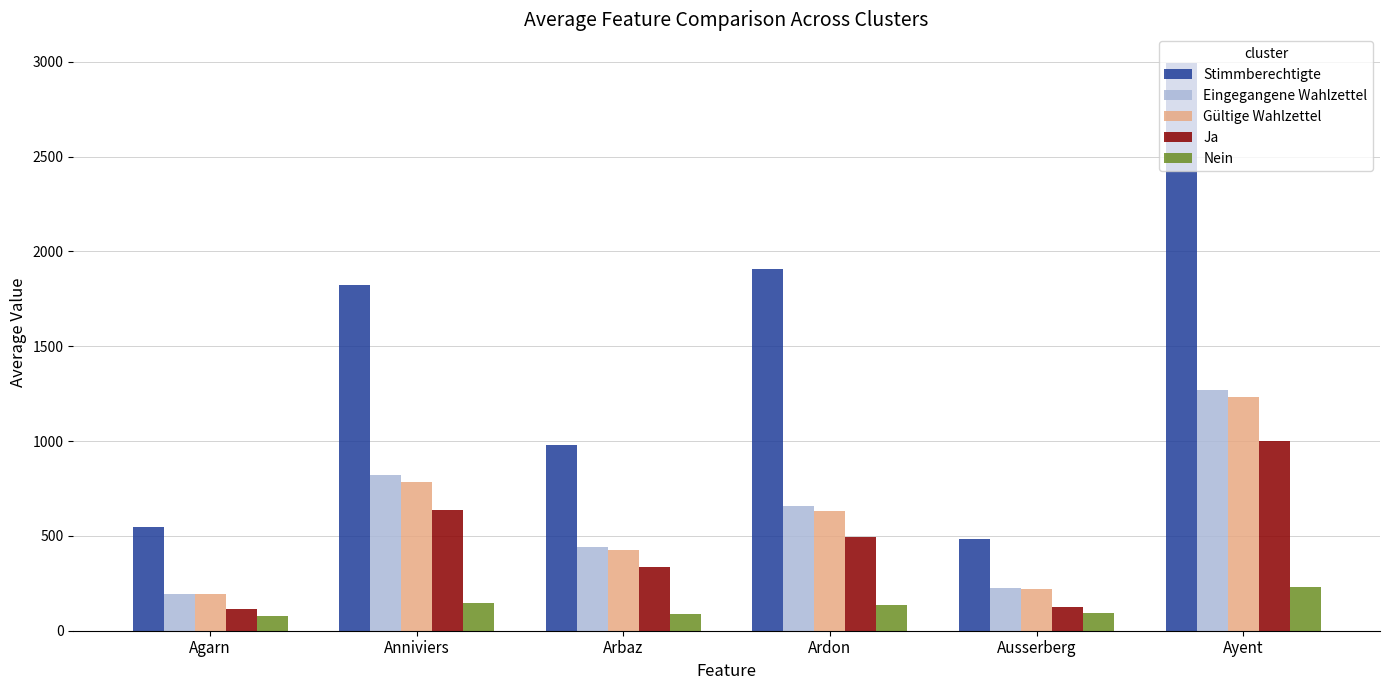

Is the value of Eingegangene Wahlzettel at Ayent greater than the value of Ja at Anniviers?

Yes